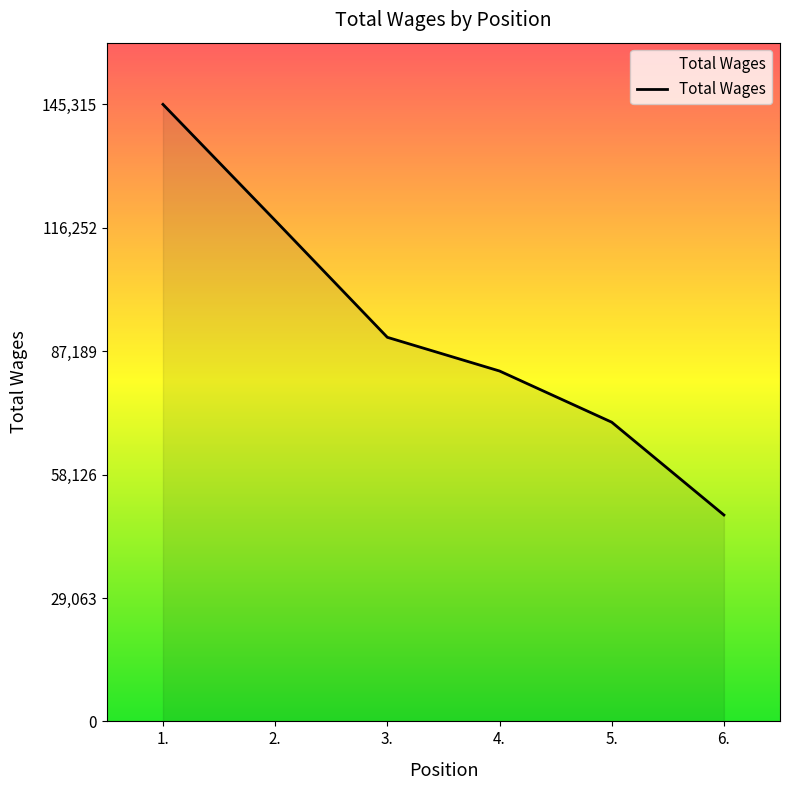

What position from the right is 2.?

5